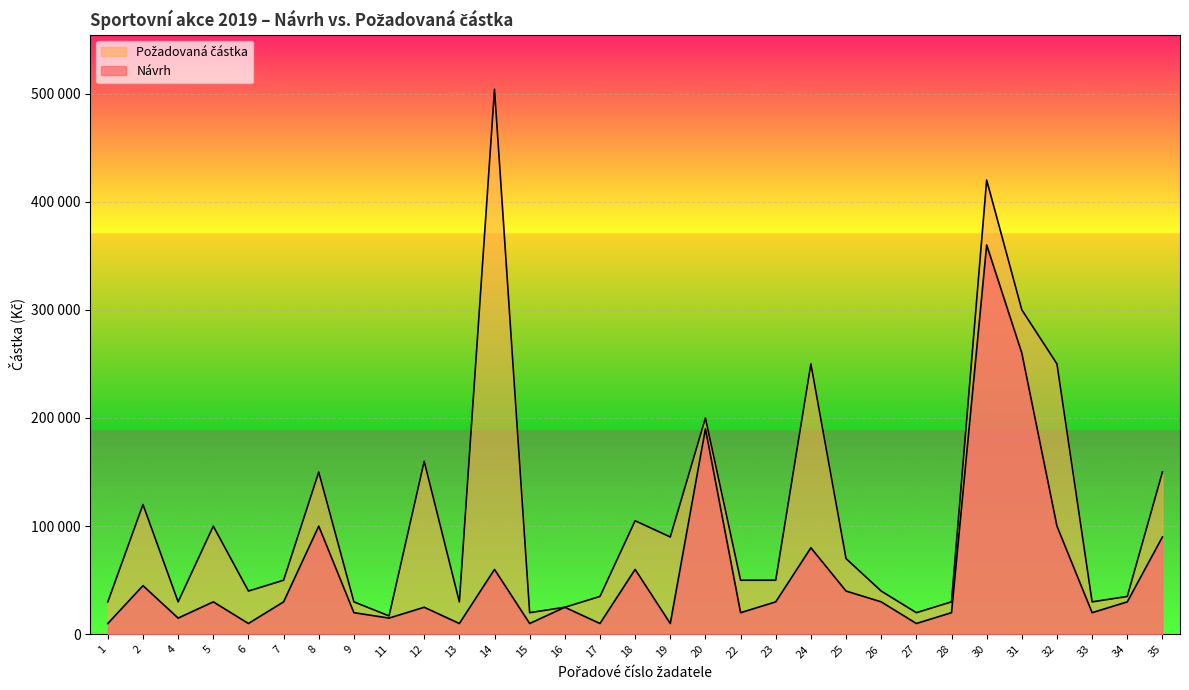

List the series in order of their peak value, highest first.

Požadovaná částka, Návrh